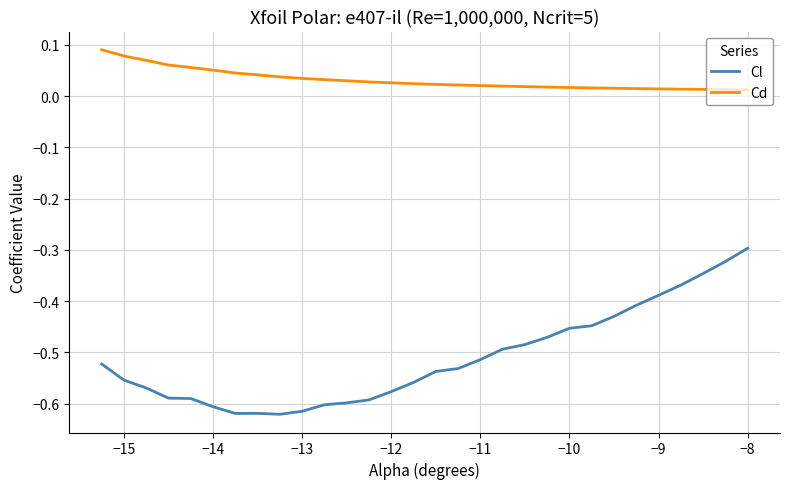

Count the number of data series in this chart.

2